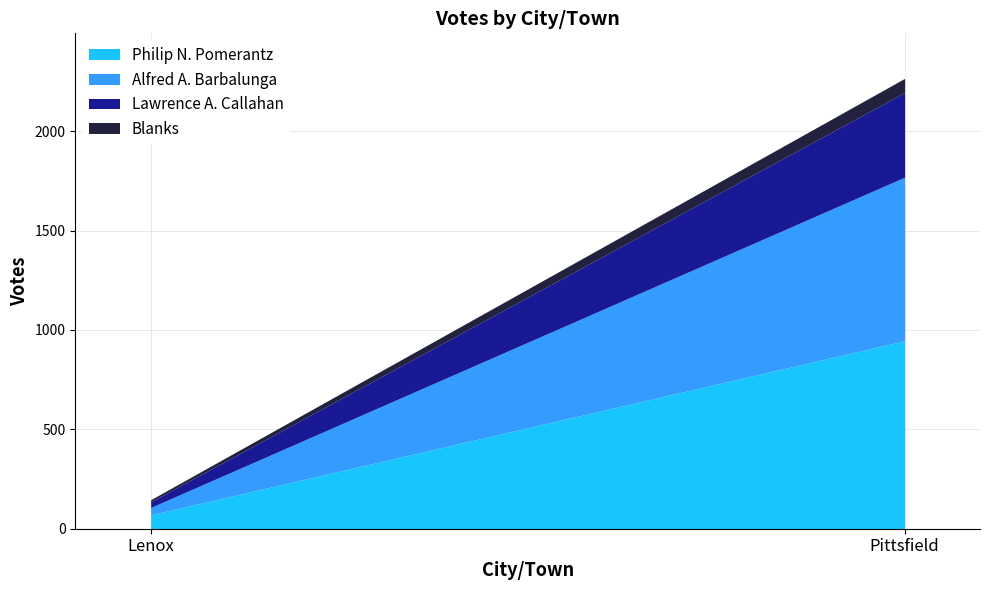

What is the sum of the Blanks values at Lenox and Pittsfield?

82